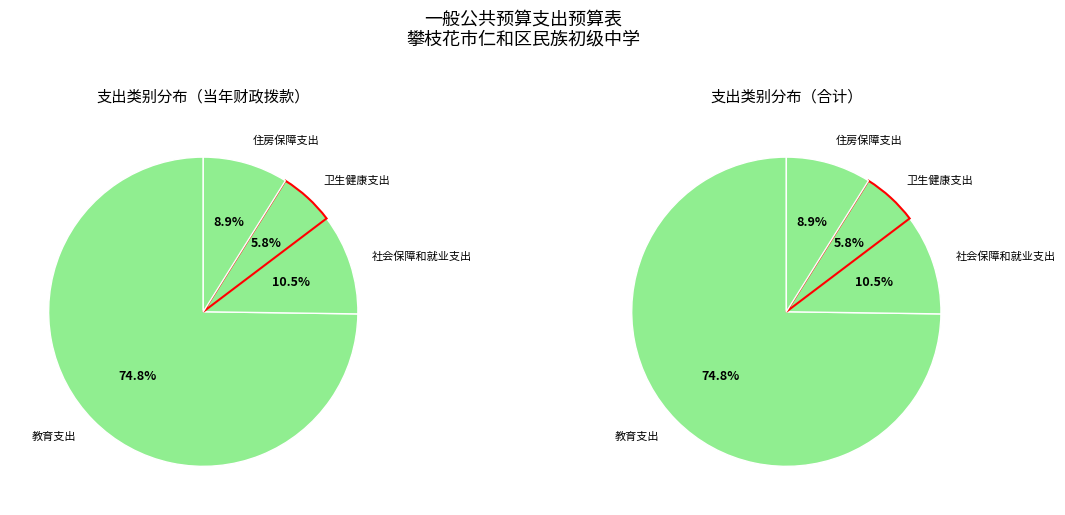

To the nearest percent, what is the difference between the largest and smallest slice percentages?

69%